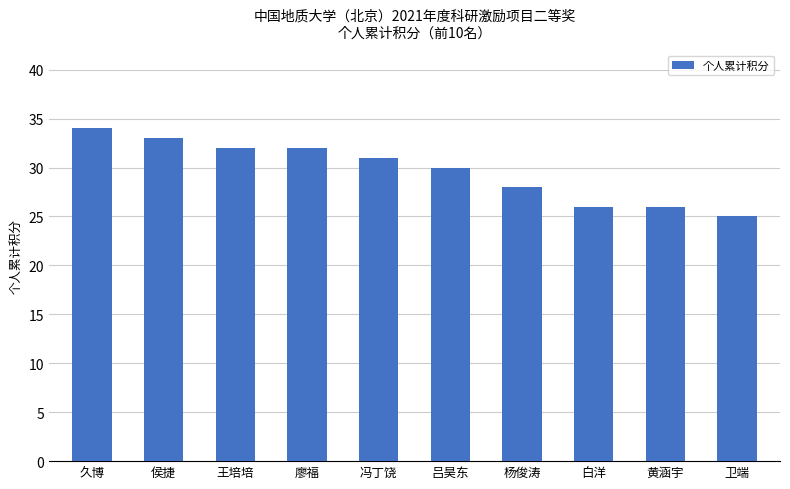

Approximately how many times larger is the value at 白洋 compared to 杨俊涛?

0.9